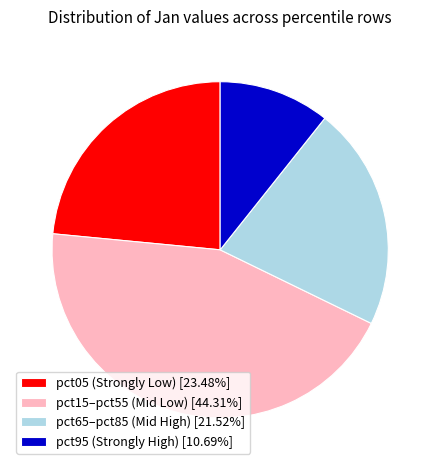

Is the sum of pct05 (Strongly Low) [23.48%] and pct65–pct85 (Mid High) [21.52%] greater than half?

No